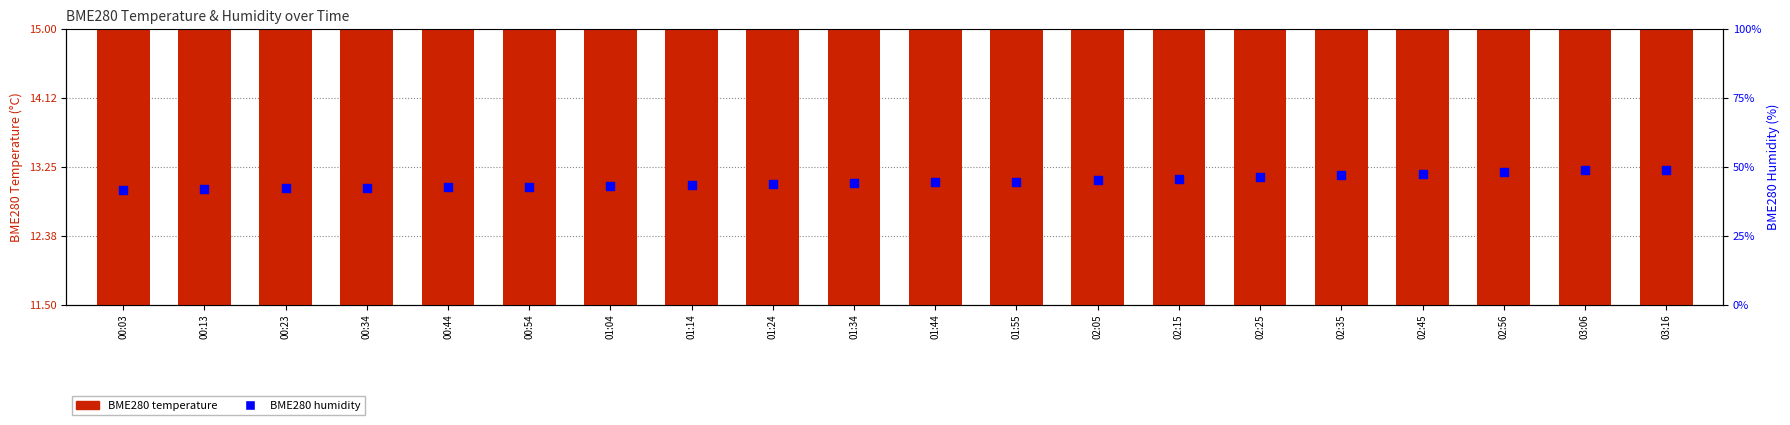

At which category is the sum across all series the highest?

03:16